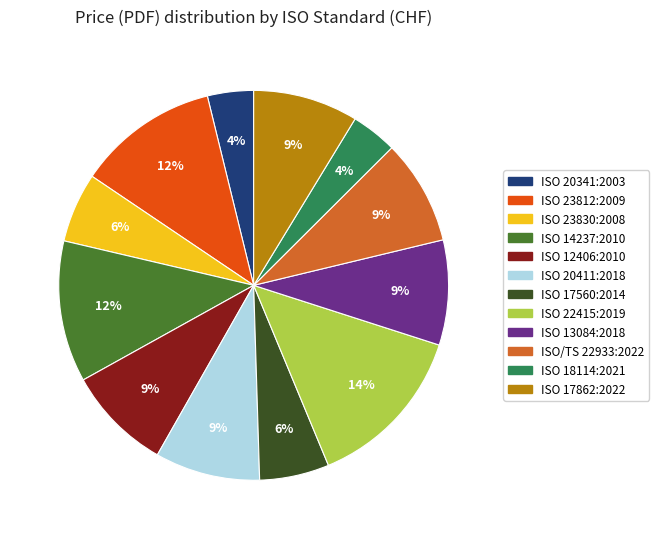

Which category has the biggest portion of the pie?

ISO 22415:2019